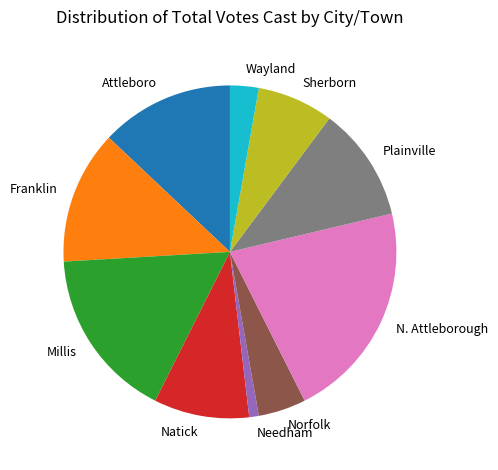

Is the sum of Franklin and Attleboro greater than half?

No